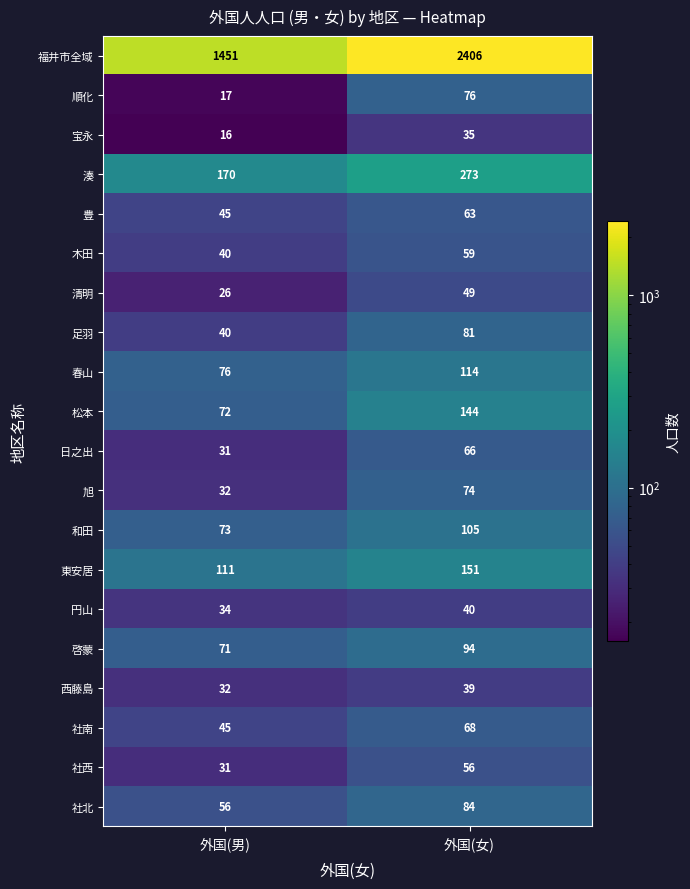

What is the difference between the maximum and minimum values in the 日之出 series?

35